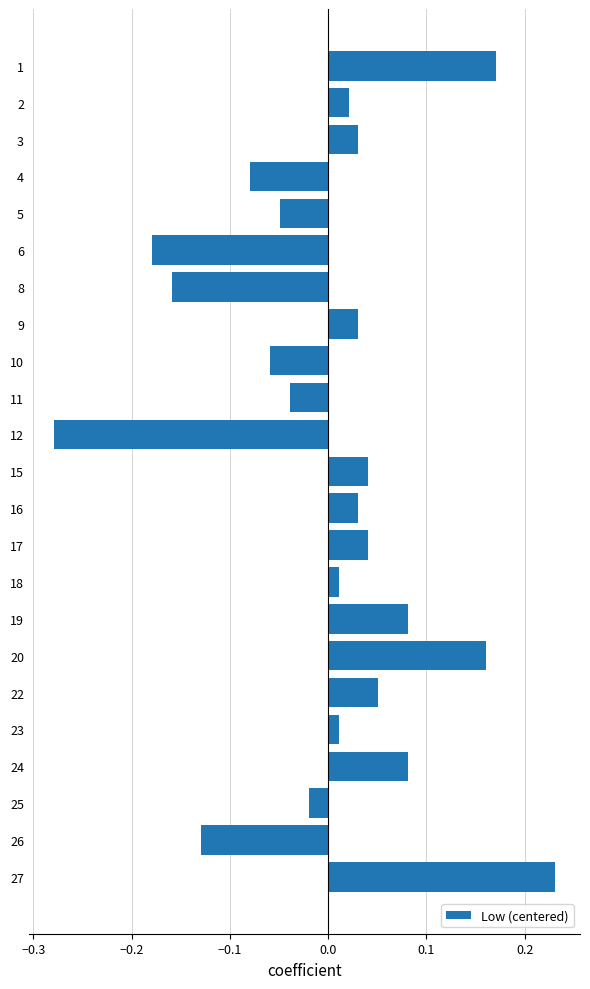

Between 5 and 25, which is larger?

25